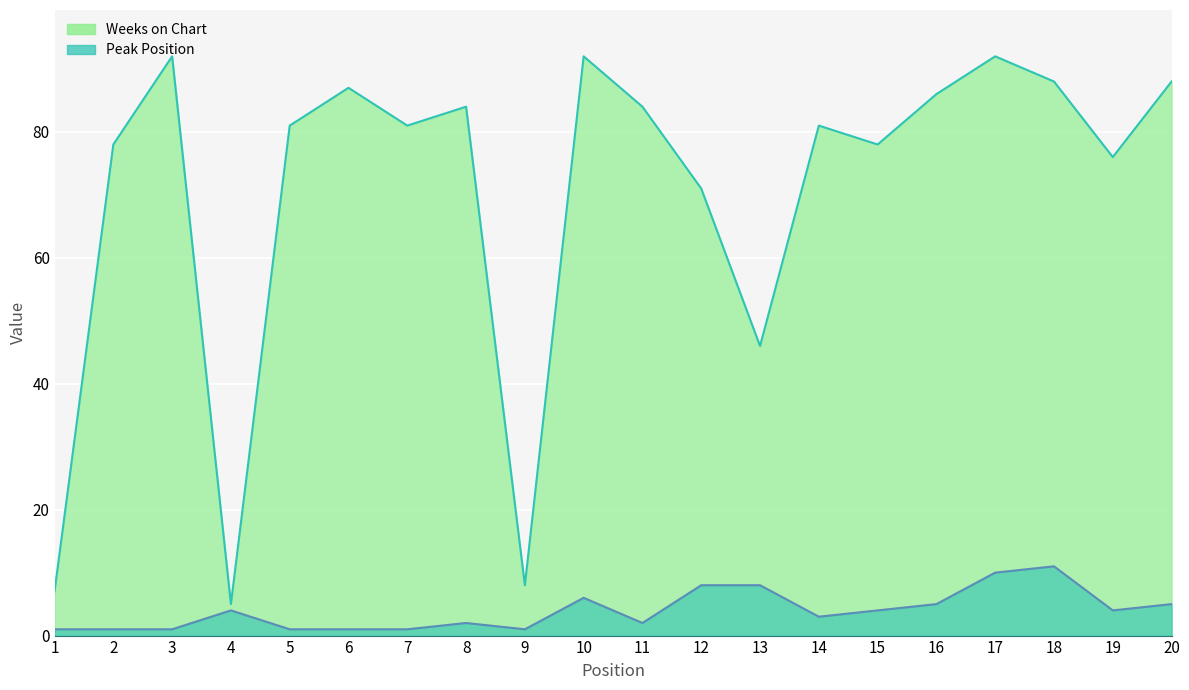

Reading left to right, list all the values displayed in this chart.

Peak Position: 1	1	1	4	1	1	1	2	1	6	2	8	8	3	4	5	10	11	4	5
Weeks on Chart: 7	78	92	5	81	87	81	84	8	92	84	71	46	81	78	86	92	88	76	88